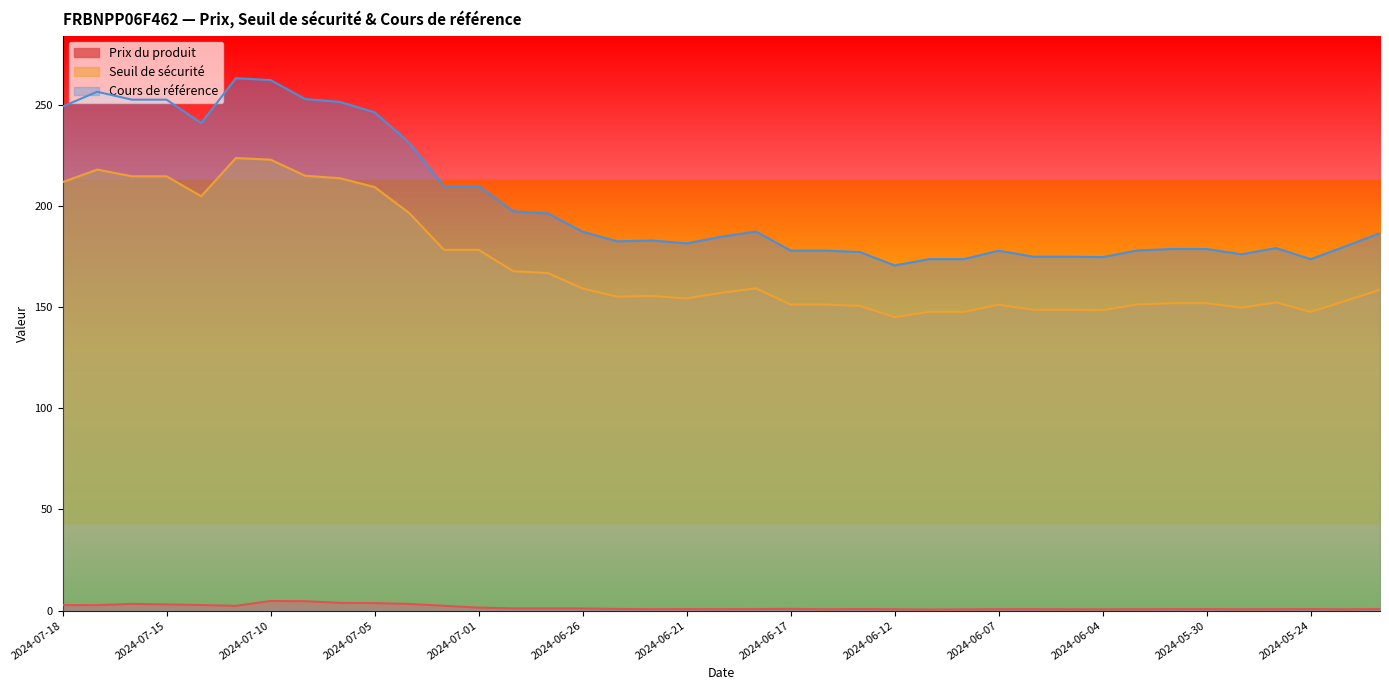

What is the sum of all Cours de référence values?

7865.9